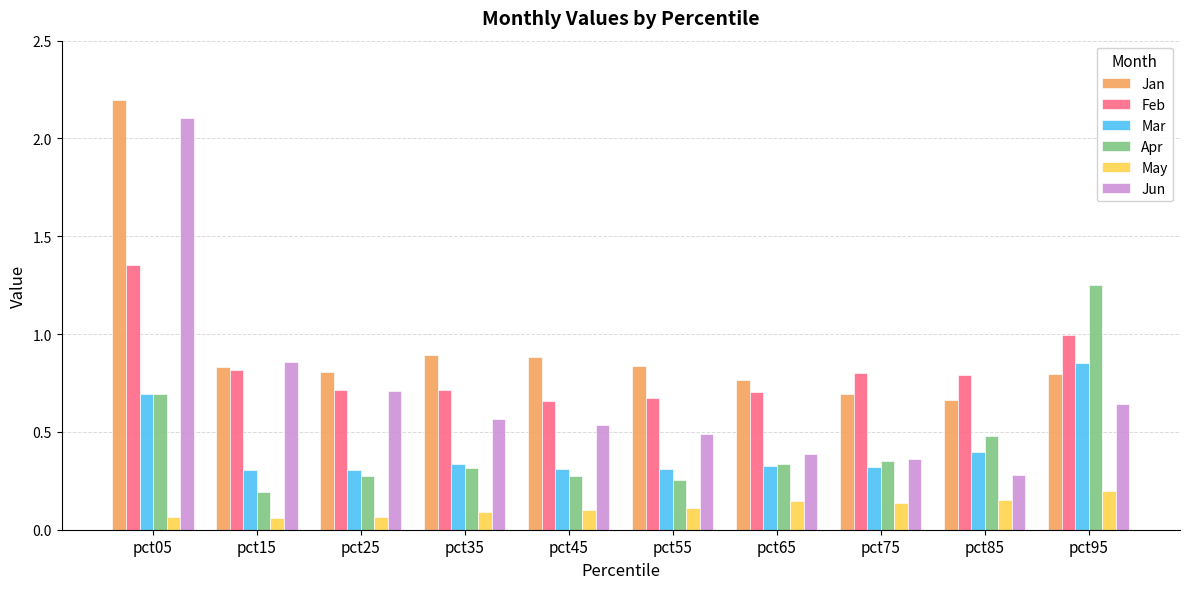

What is the difference between the maximum and second lowest values in the Apr series?

1.0